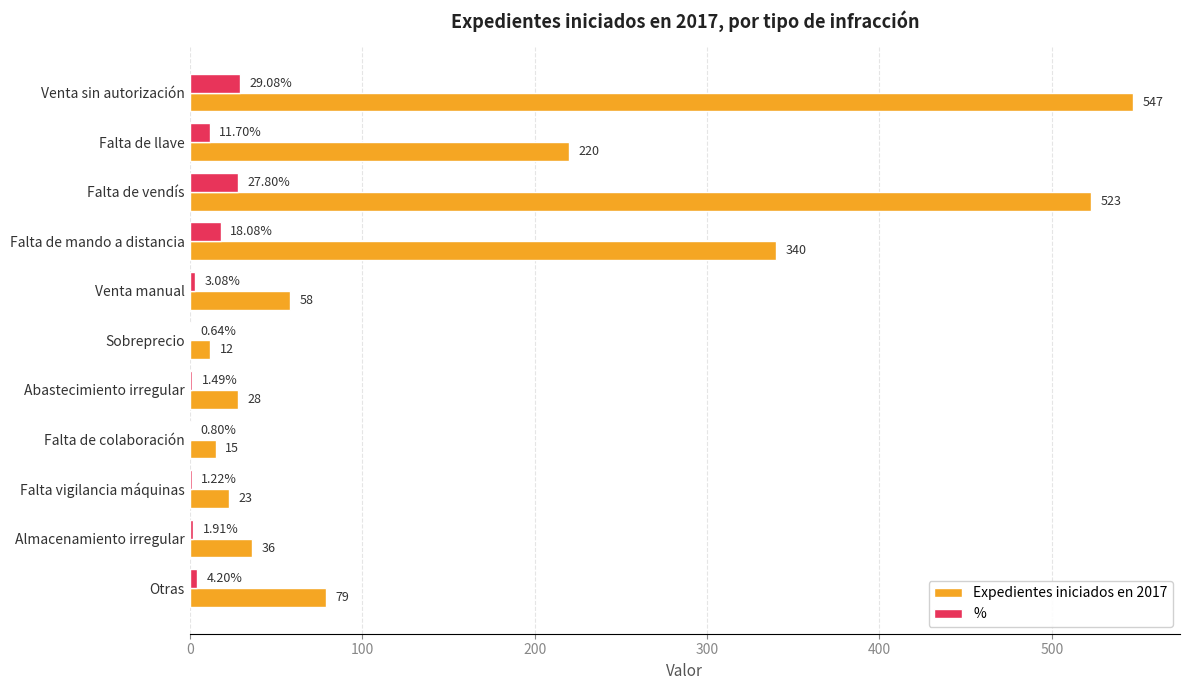

What is the sum of all % values?

100.0